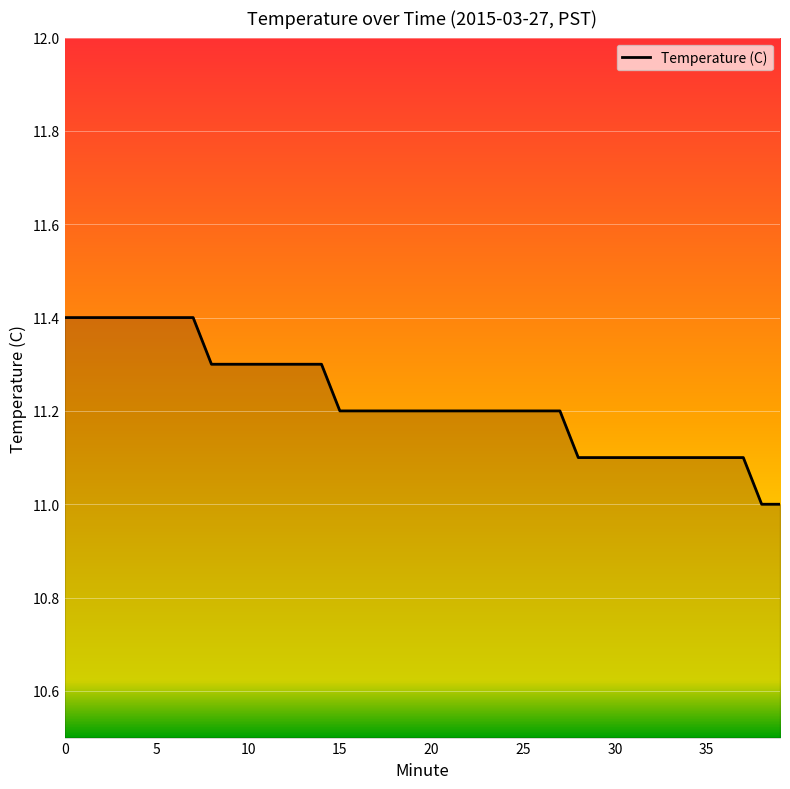

What is the greatest value displayed?

11.4